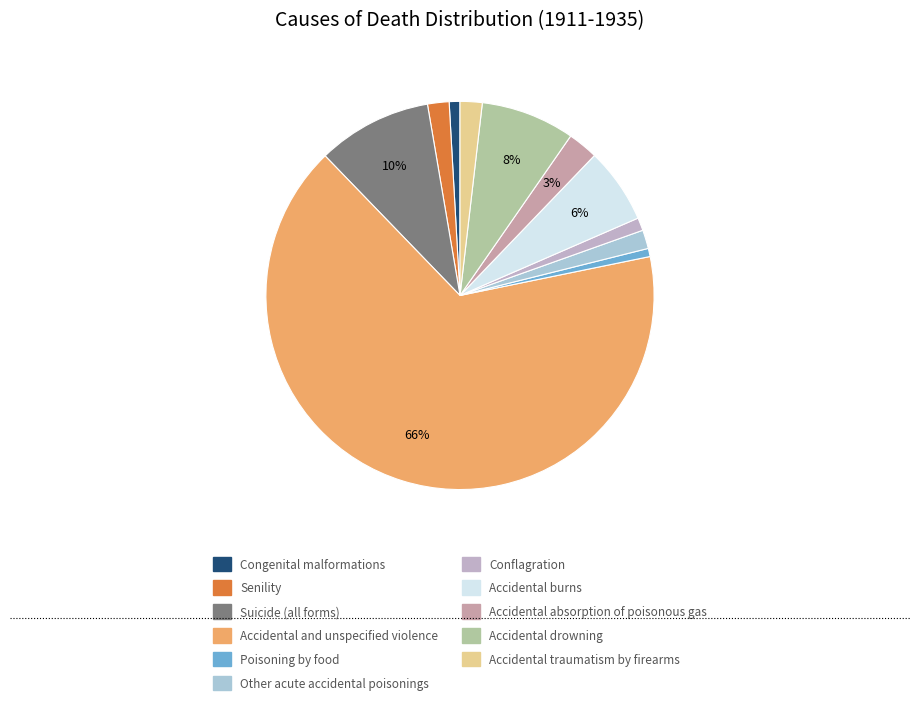

How many slices are in this pie chart?

11